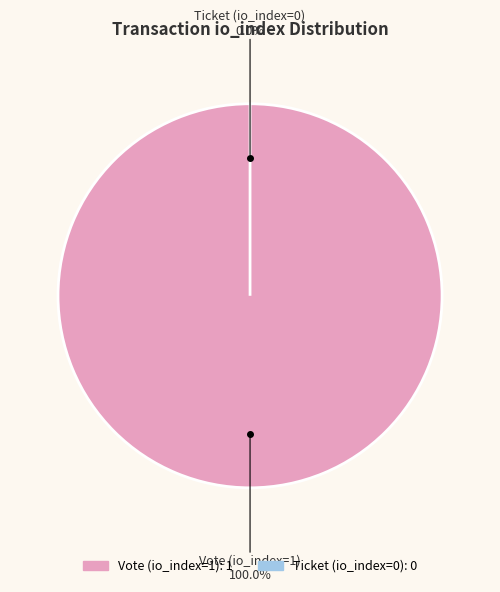

What percentage do Vote (io_index=1) and Ticket (io_index=0) together represent?

100.0%